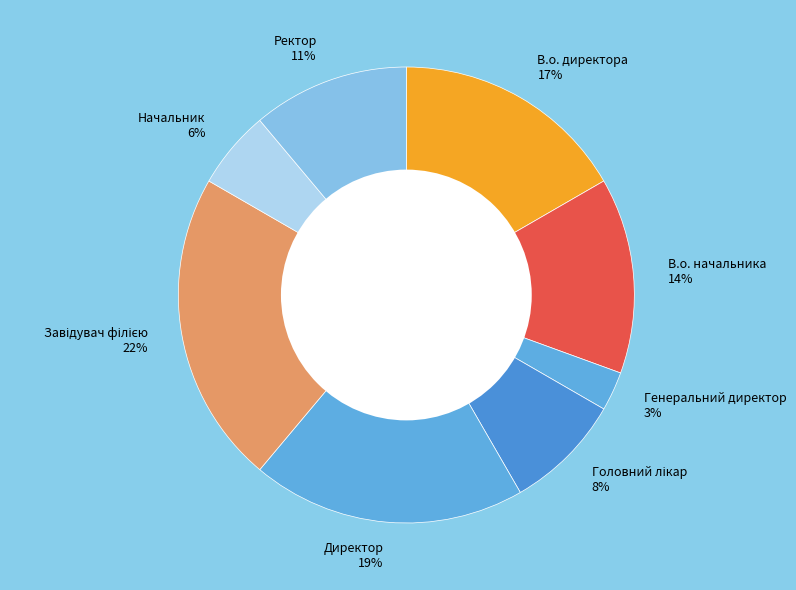

Which slice is the smallest?

Генеральний директор